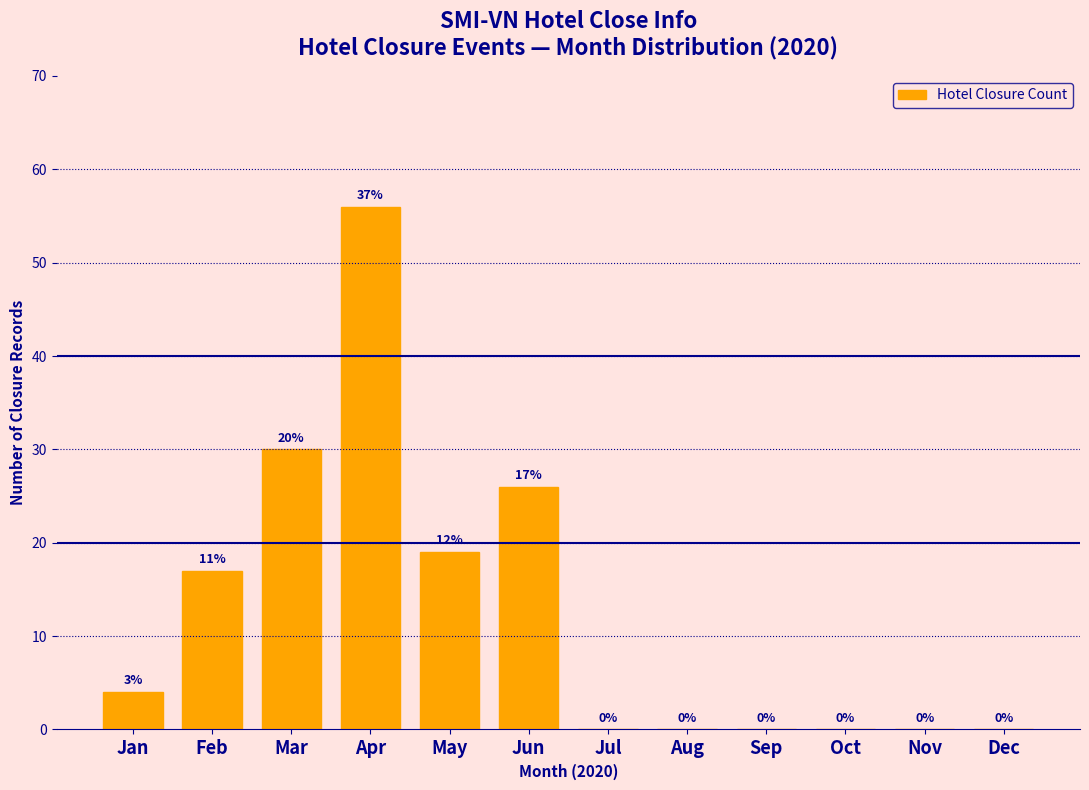

Reading left to right, transcribe all the data shown in this chart.

Jan=4	Feb=17	Mar=30	Apr=56	May=19	Jun=26	Jul=0	Aug=0	Sep=0	Oct=0	Nov=0	Dec=0